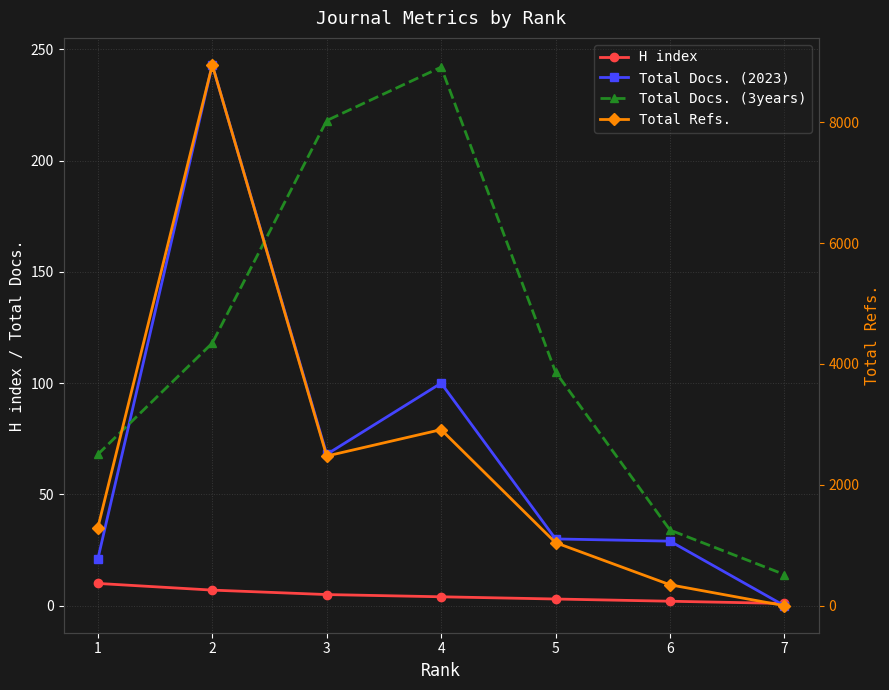

At which label does Total Docs. (3years) reach its peak?

4